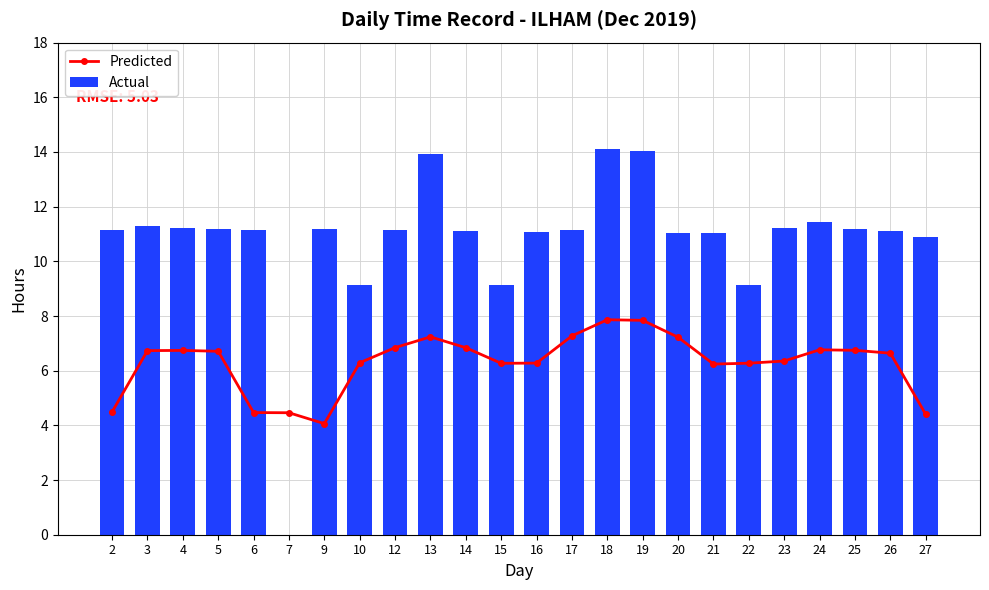

Between 2 and 20, which series saw the biggest shift?

Predicted